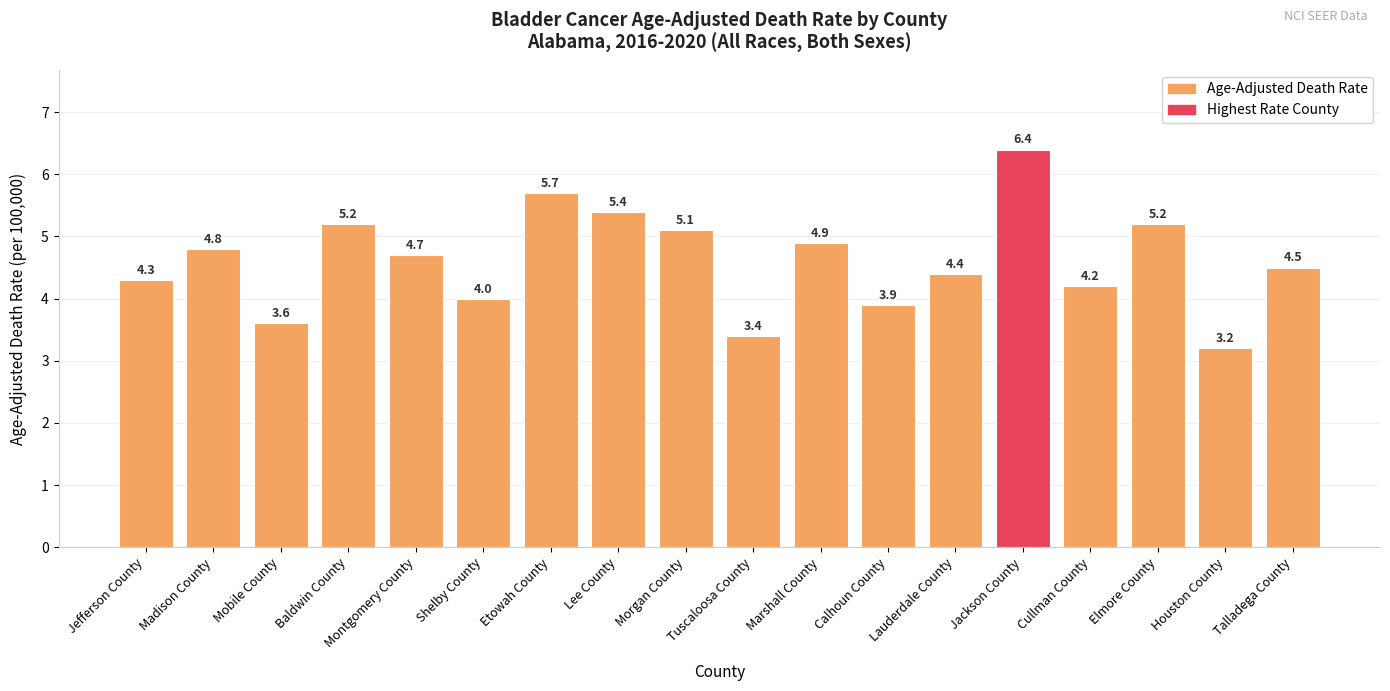

What is the change in value from Tuscaloosa County to Talladega County?

+1.1